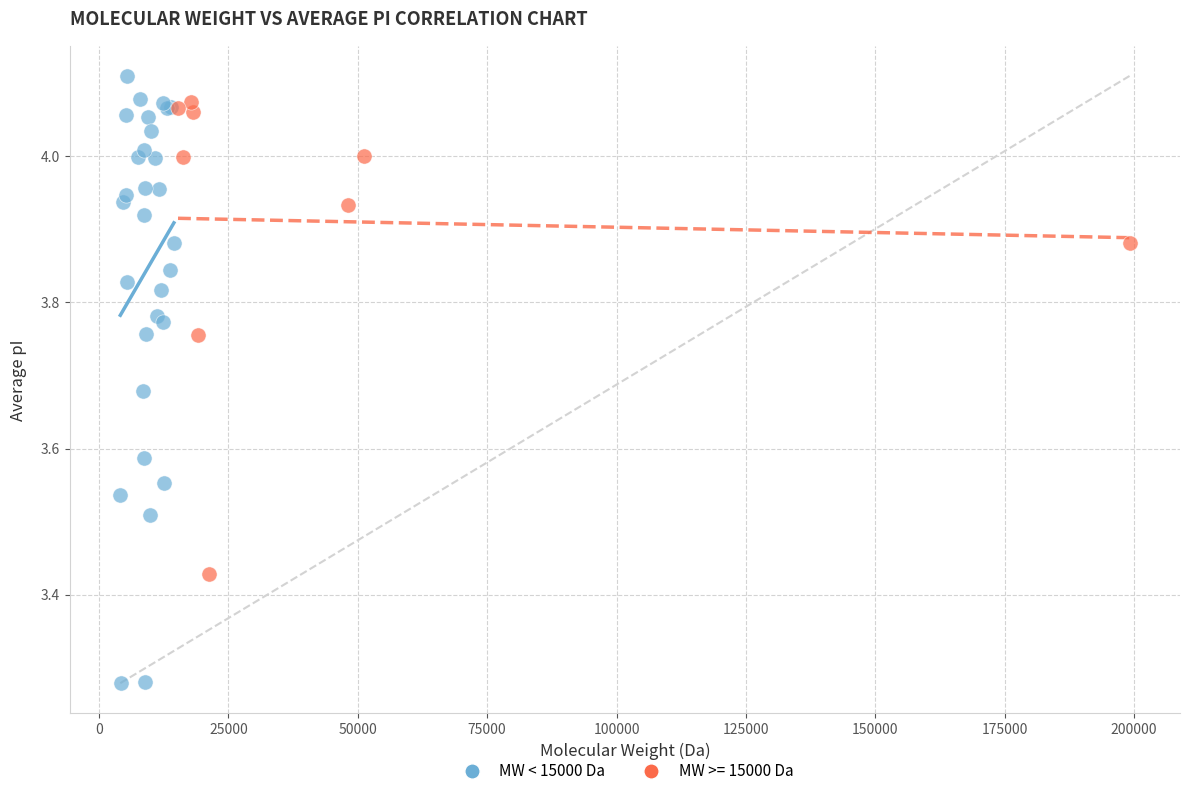

Which series reaches the minimum Y coordinate?

MW < 15000 Da